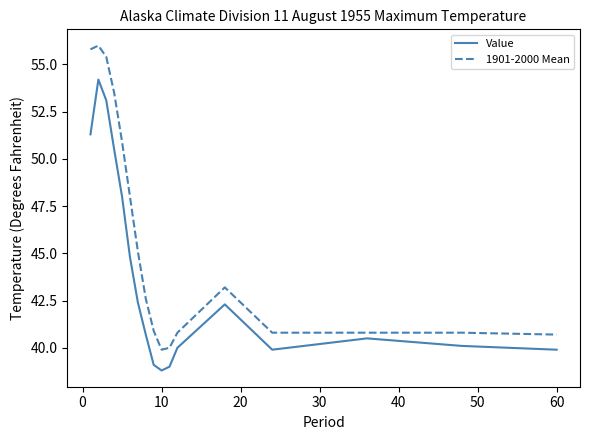

What is the minimum value for 1901-2000 Mean?

39.9